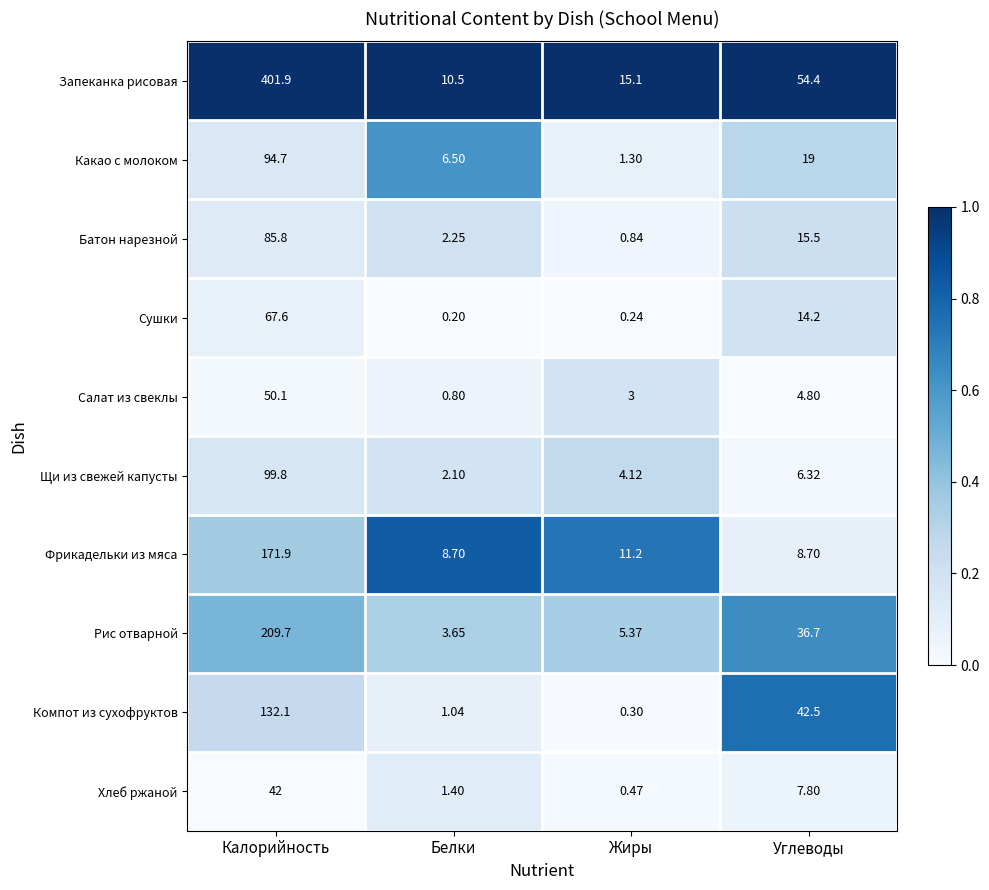

What is the spread (max minus min) of values at Белки?

10.3